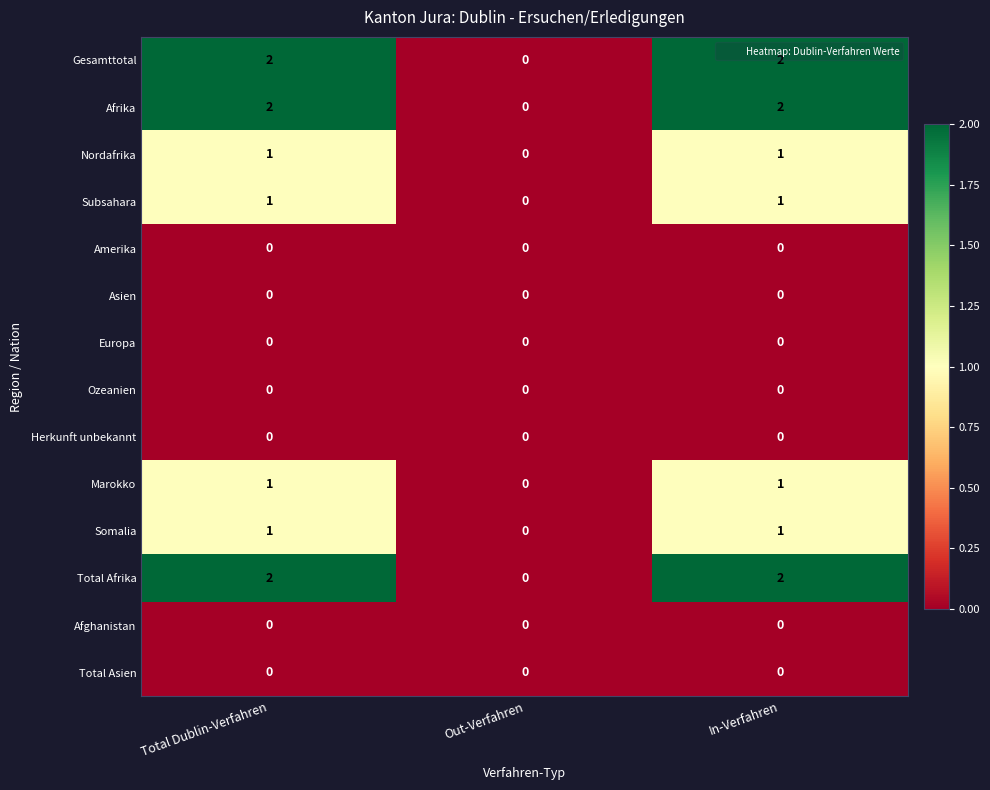

How many Somalia values are between 0 and 1?

3